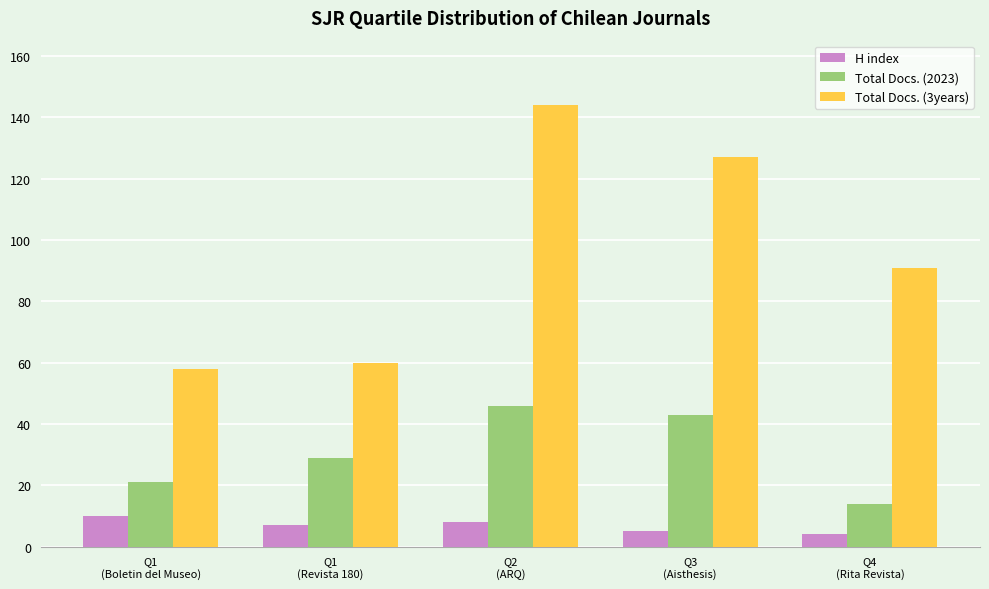

The Total Docs. (2023) series shows 32 at Q2
(ARQ). True or false?

False